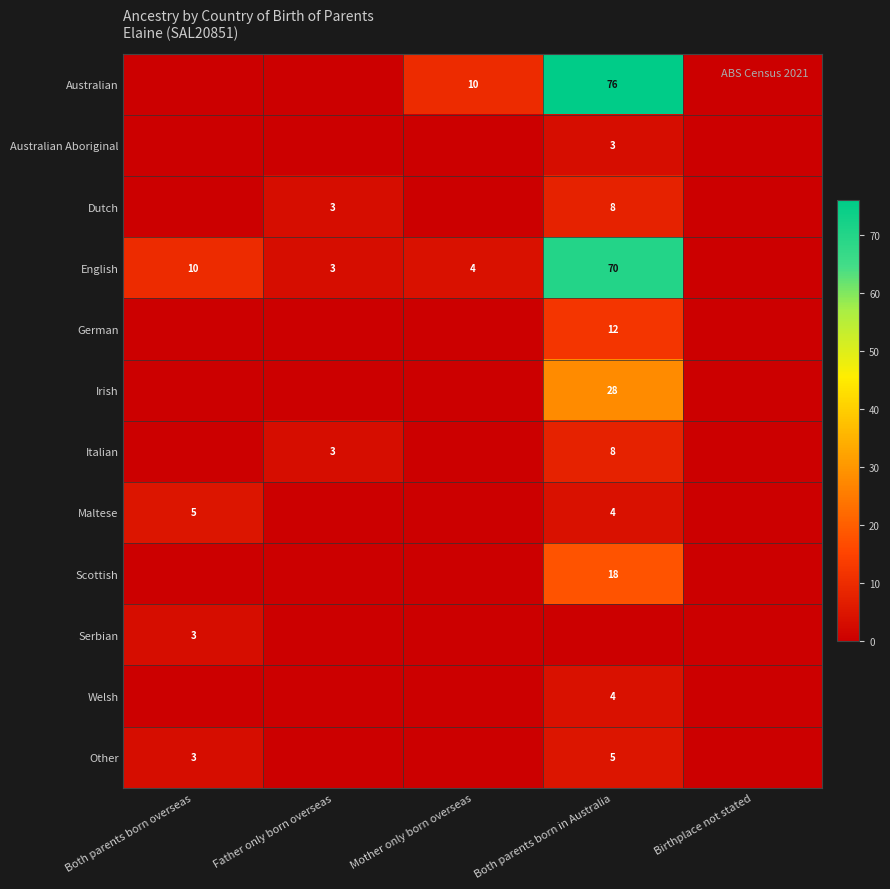

The Other series shows 1 at Both parents born overseas. True or false?

False